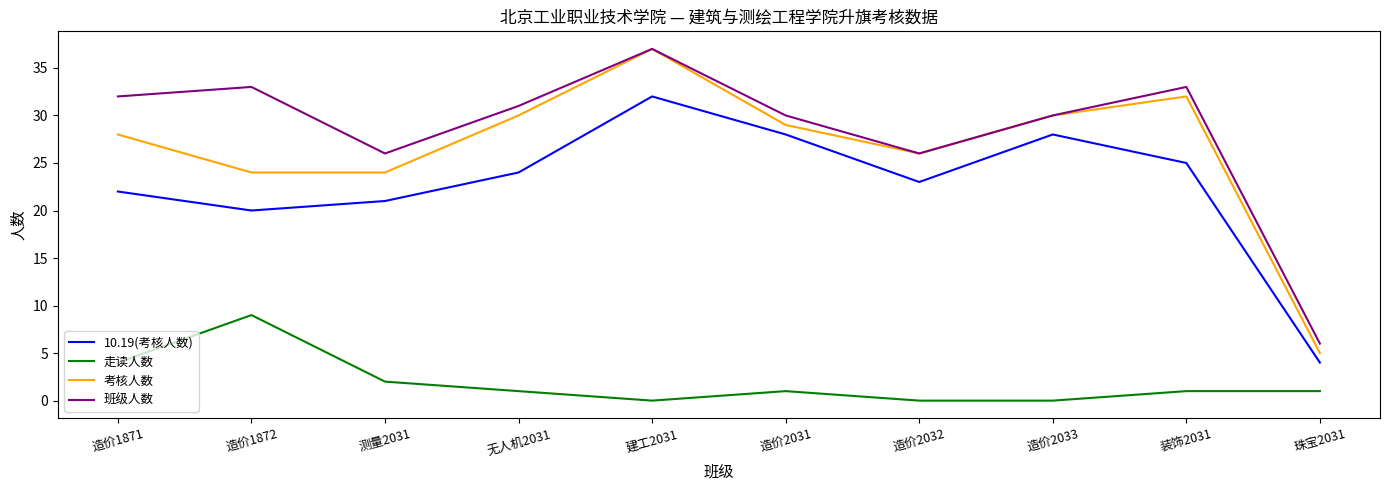

How many interior local peaks does the 考核人数 series have?

2